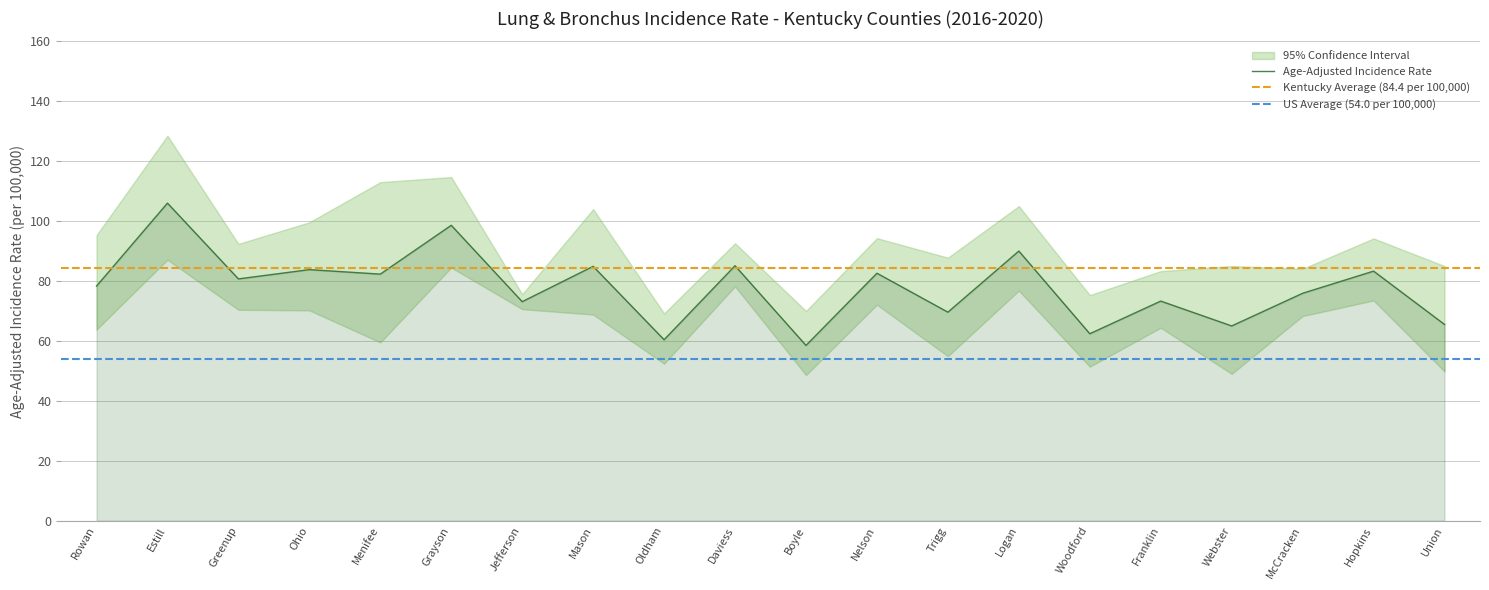

What is the difference between the Upper 95% CI values at Logan and McCracken?

20.9